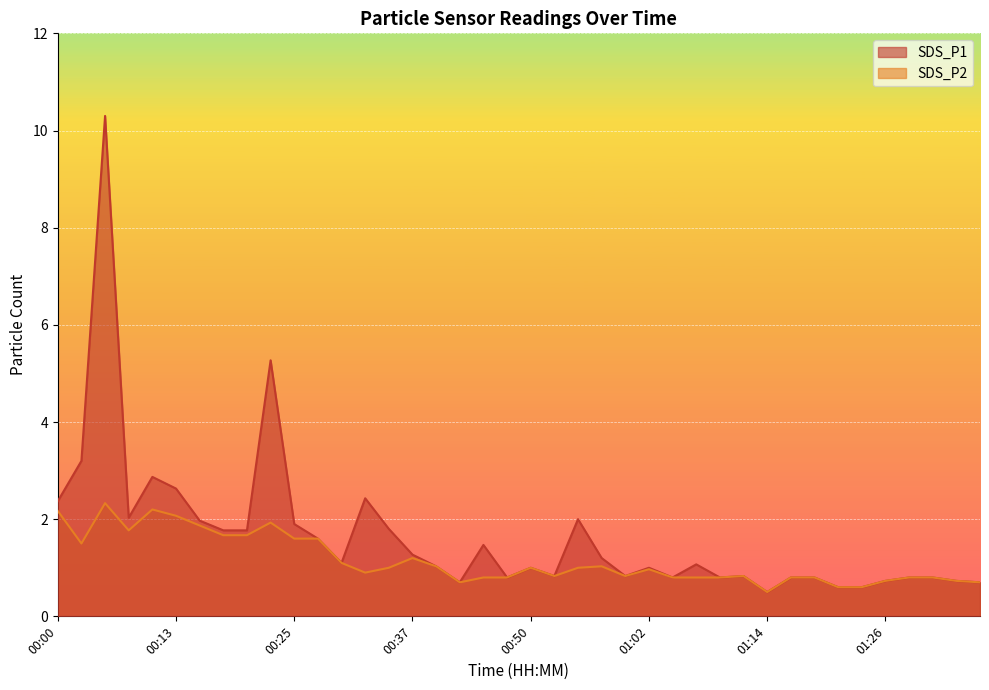

Between 00:10 and 00:05, which is larger?

00:05